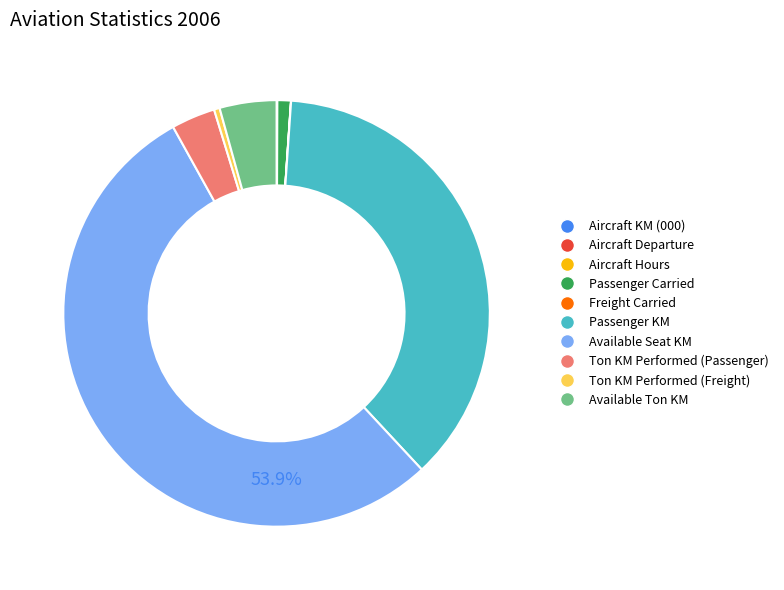

Between Ton KM Performed (Freight) and Ton KM Performed (Passenger), which is larger?

Ton KM Performed (Passenger)